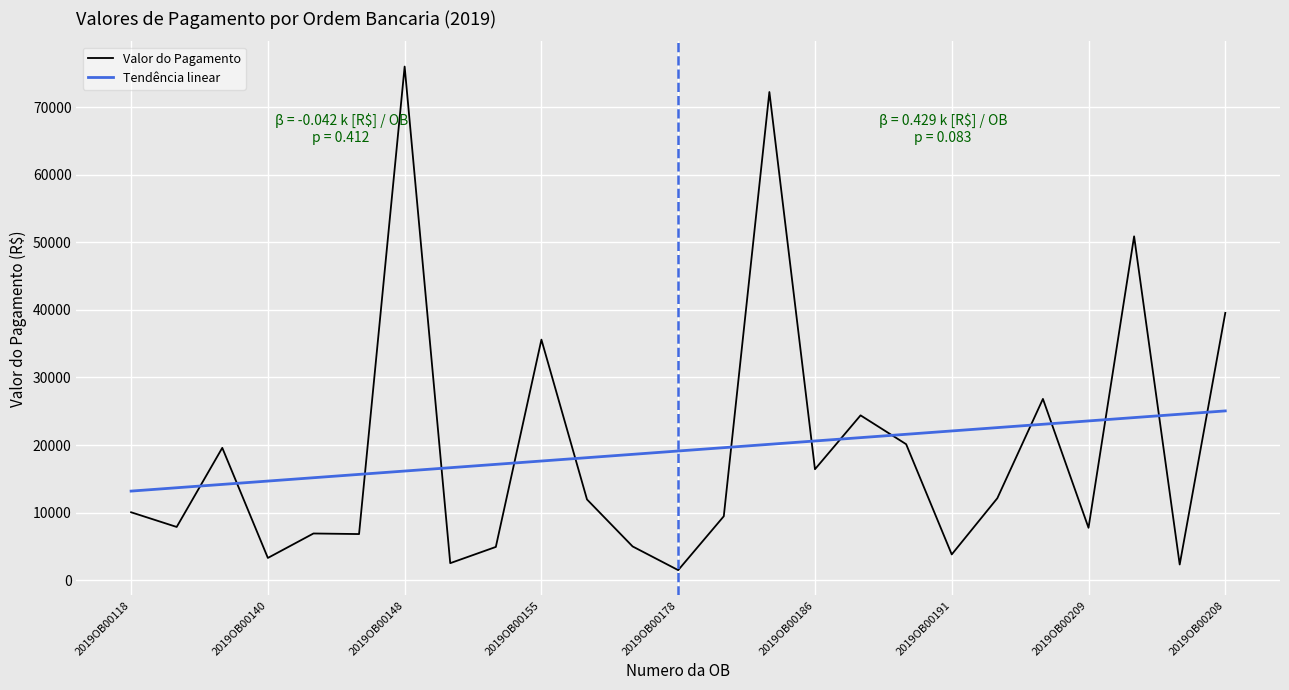

Which series ends up on top after the final intersection of Tendência linear and Valor do Pagamento?

Valor do Pagamento